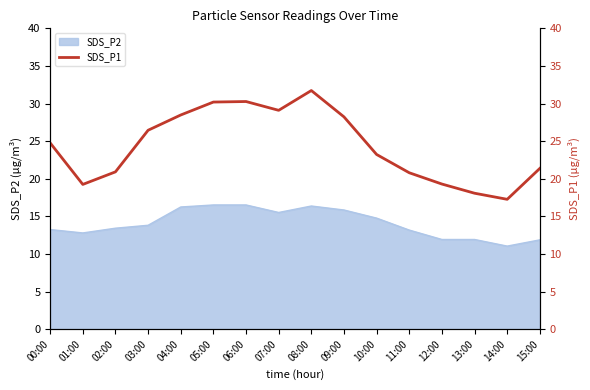

True or false: SDS_P2 has a value of 4.3 at 12:00.

False